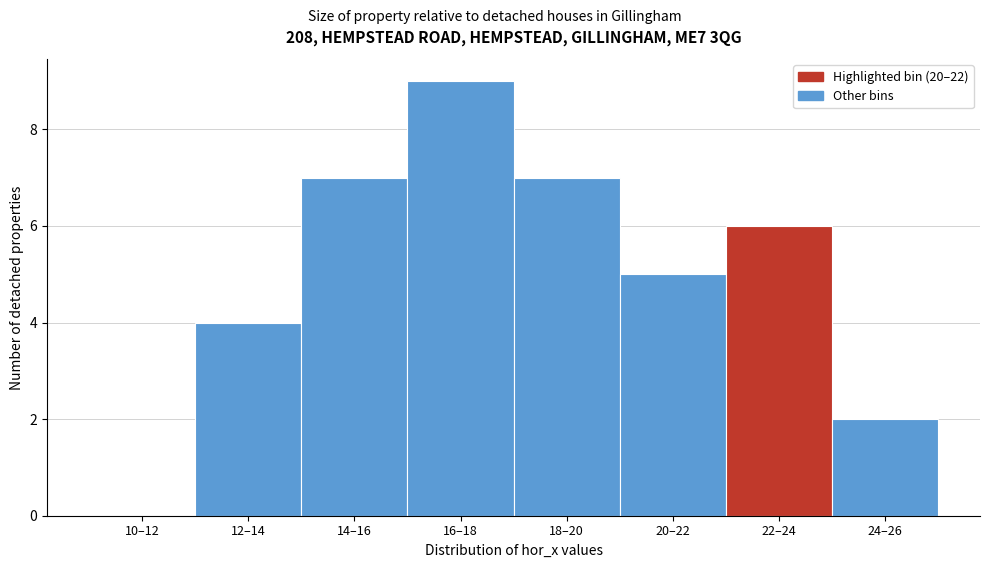

Reading left to right, list all the values displayed in this chart.

10–12=0	12–14=4	14–16=7	16–18=9	18–20=7	20–22=5	22–24=6	24–26=2